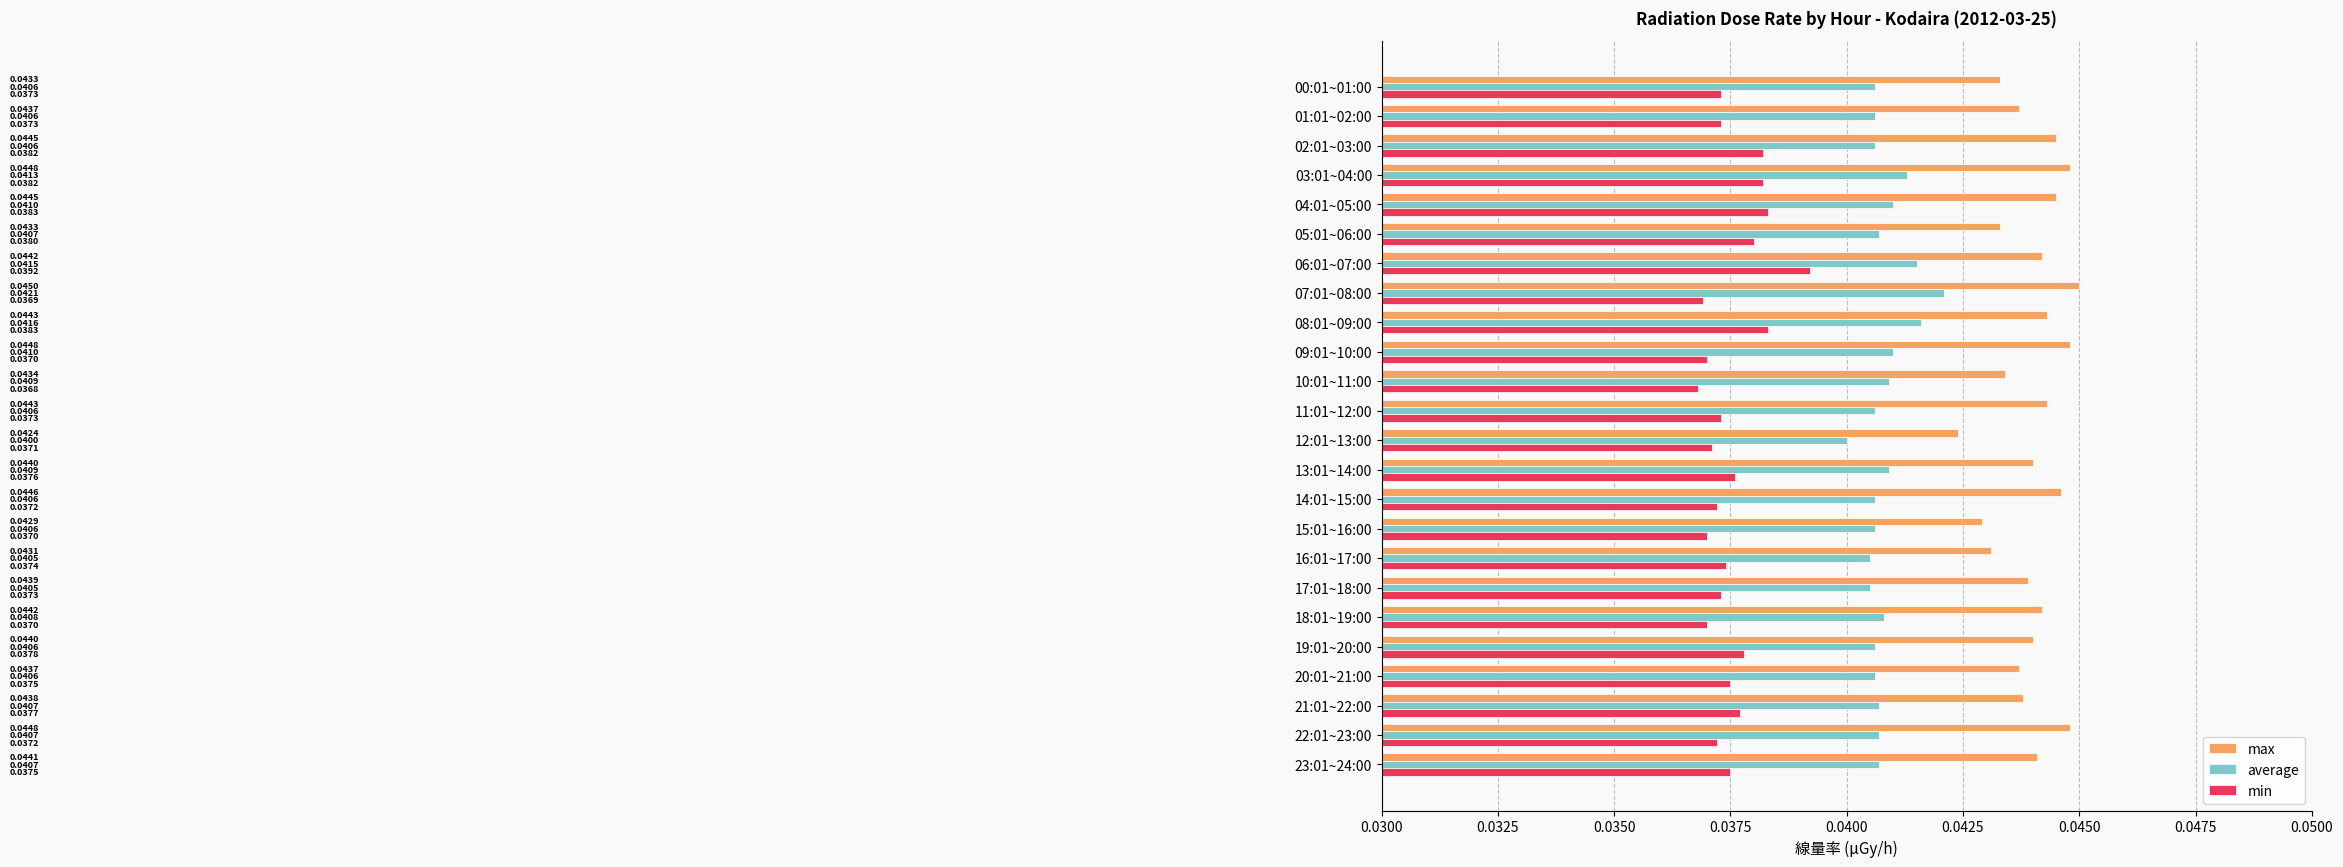

What are all the series names shown in the legend?

max, average, min